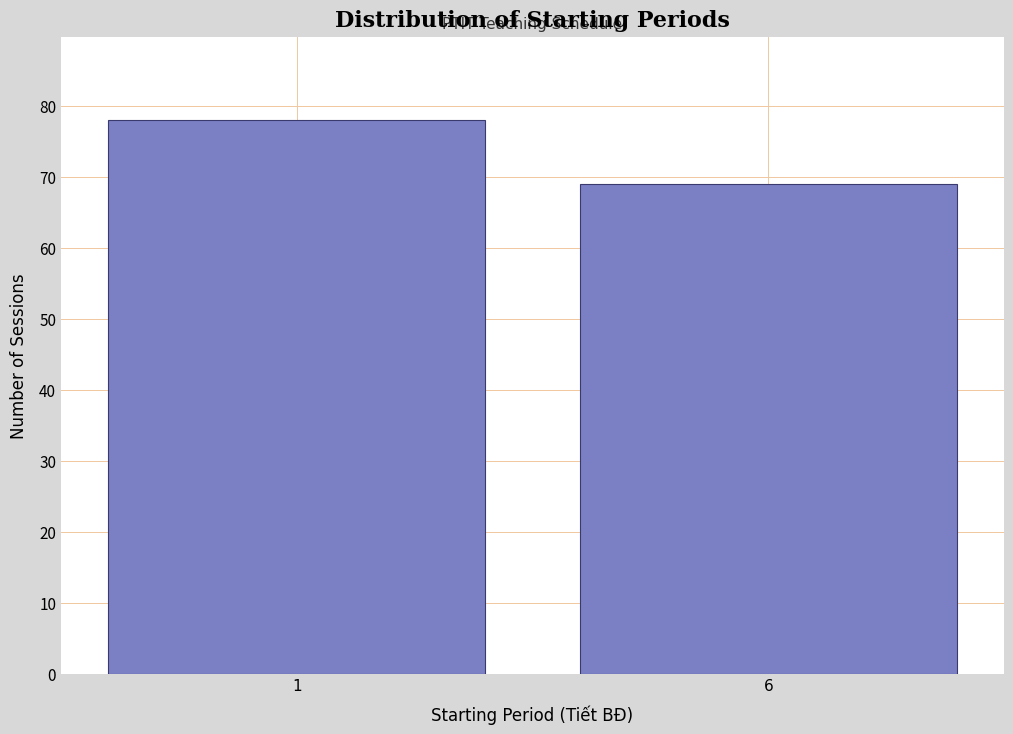

Reading right to left, list all the values displayed in this chart.

69	78